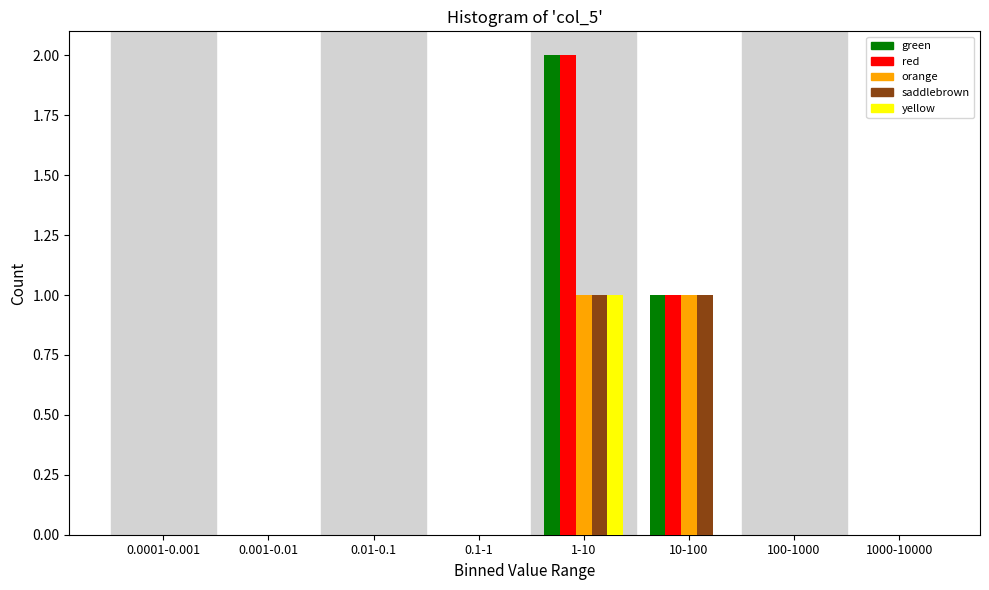

The yellow series shows 1 at 0.01-0.1. True or false?

False